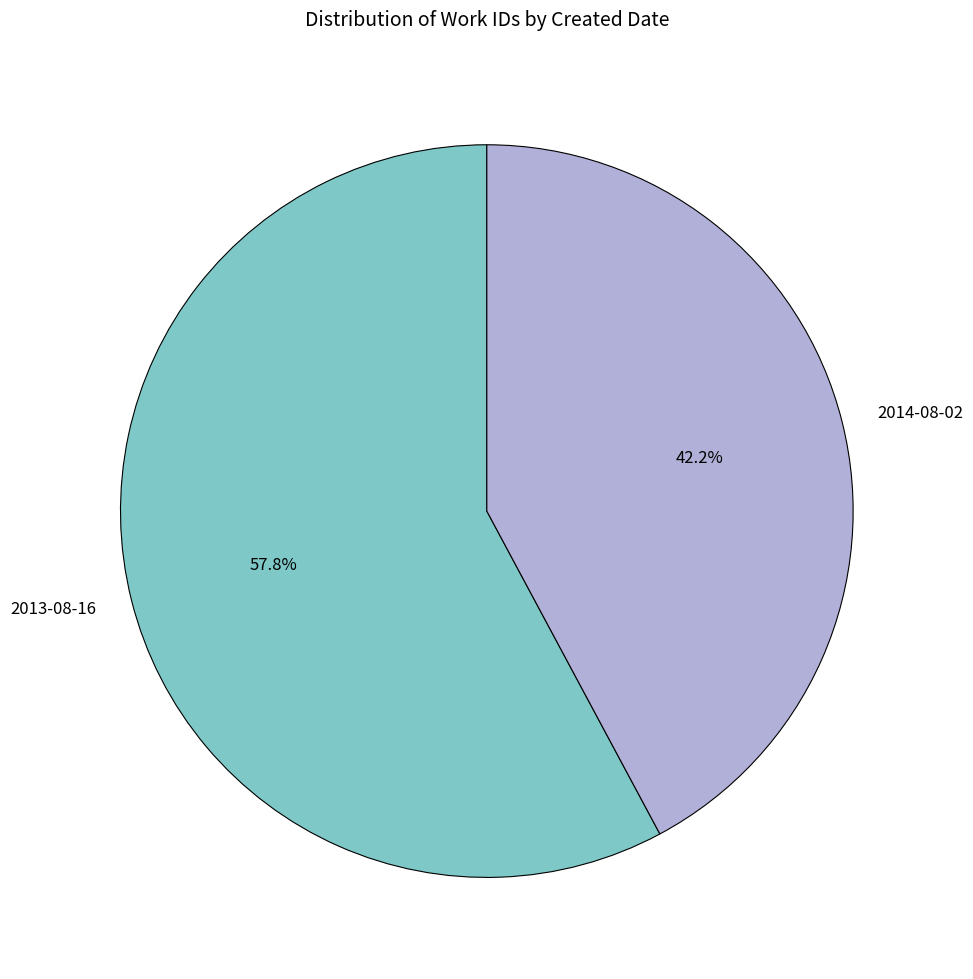

Rank the categories by value from highest to lowest.

2013-08-16, 2014-08-02